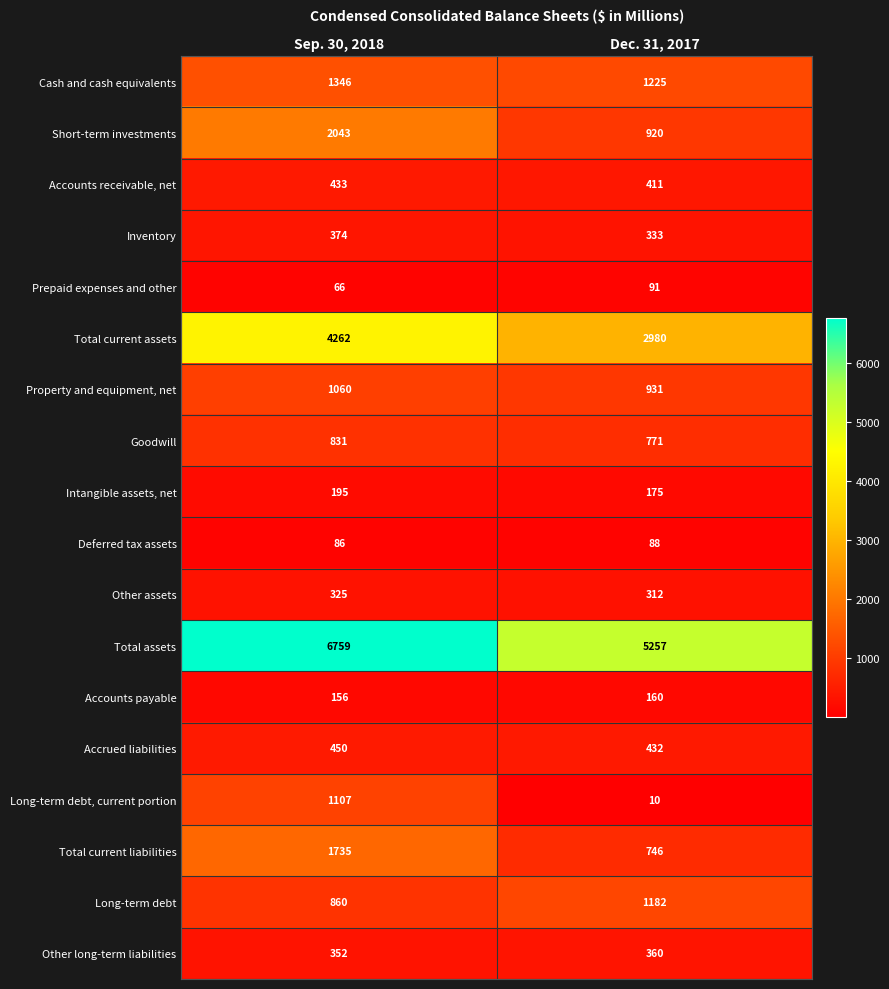

What is the minimum value for Intangible assets, net?

175